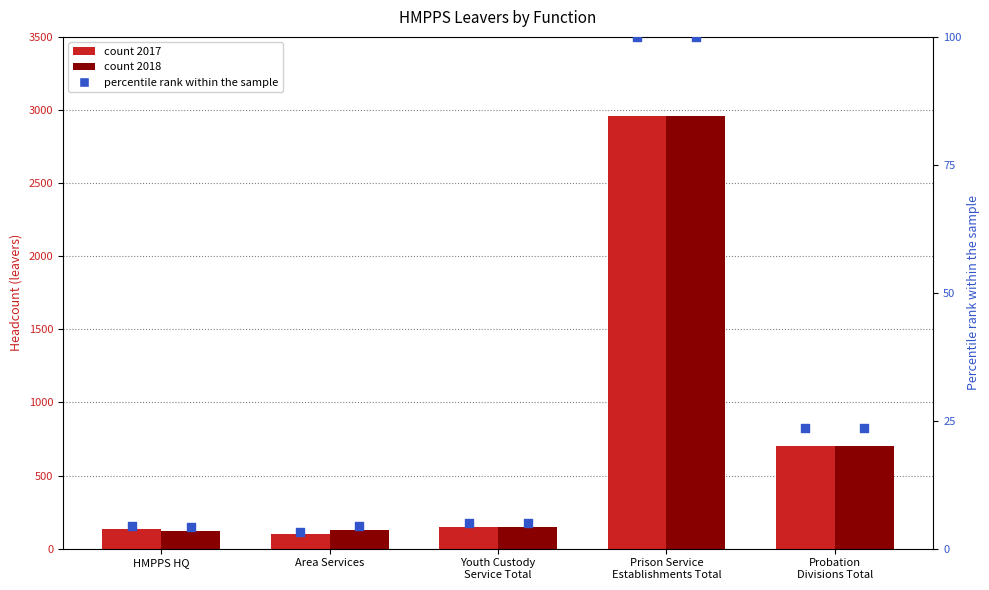

Which series contains the highest Y value?

31-Mar-2017